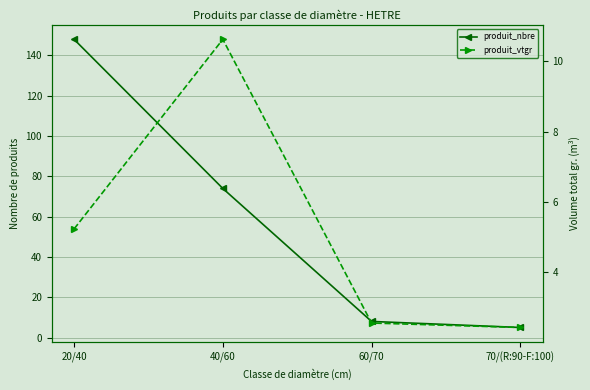

Reading left to right, transcribe all the data shown in this chart.

produit_nbre: 148.0	74.0	8.0	5.0
produit_vtgr: 5.2	10.6	2.6	2.4